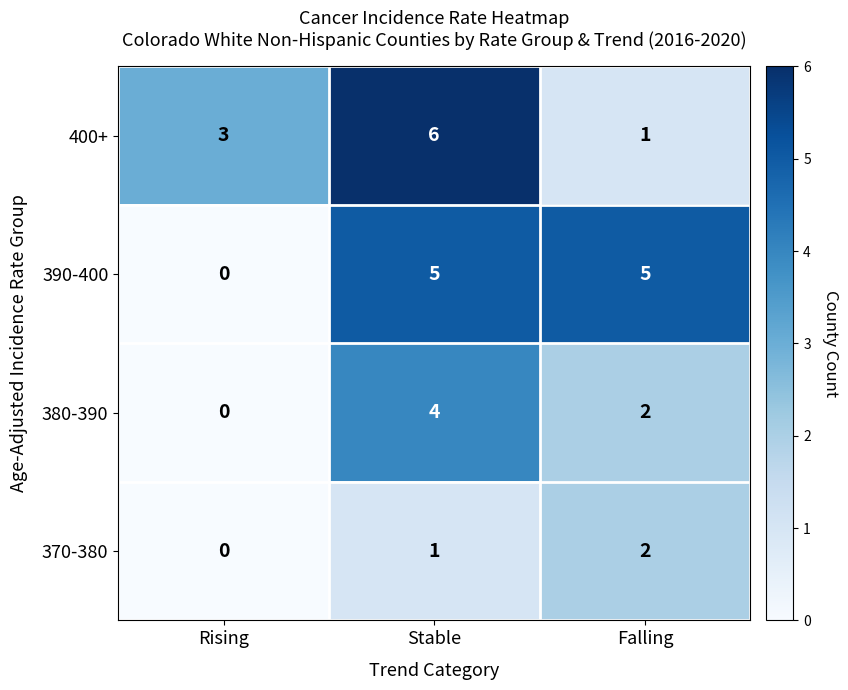

Reading left to right, list all the values displayed in this chart.

400+: 3	6	1
390-400: 0	5	5
380-390: 0	4	2
370-380: 0	1	2